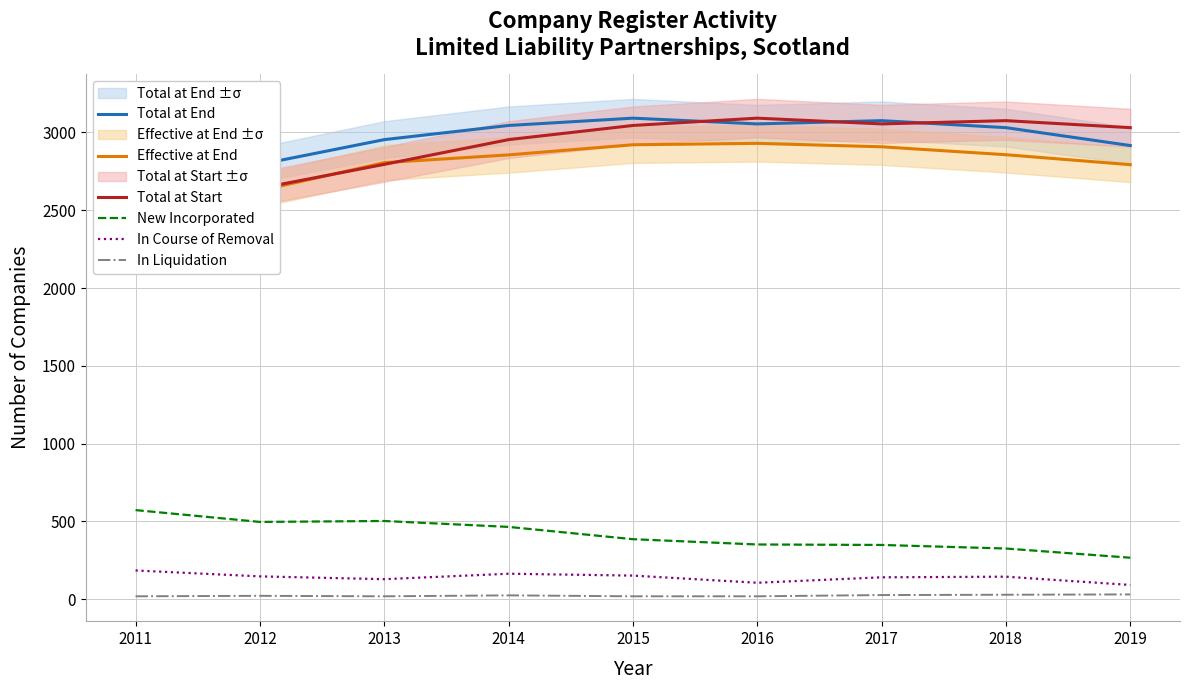

True or false: Total at Start and New Incorporated cross at least once.

False